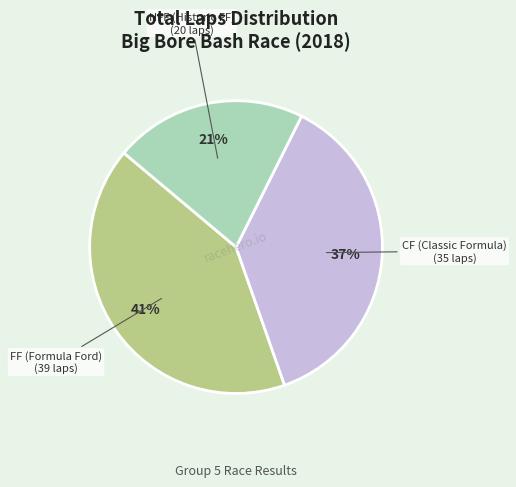

How many slices are in this pie chart?

3